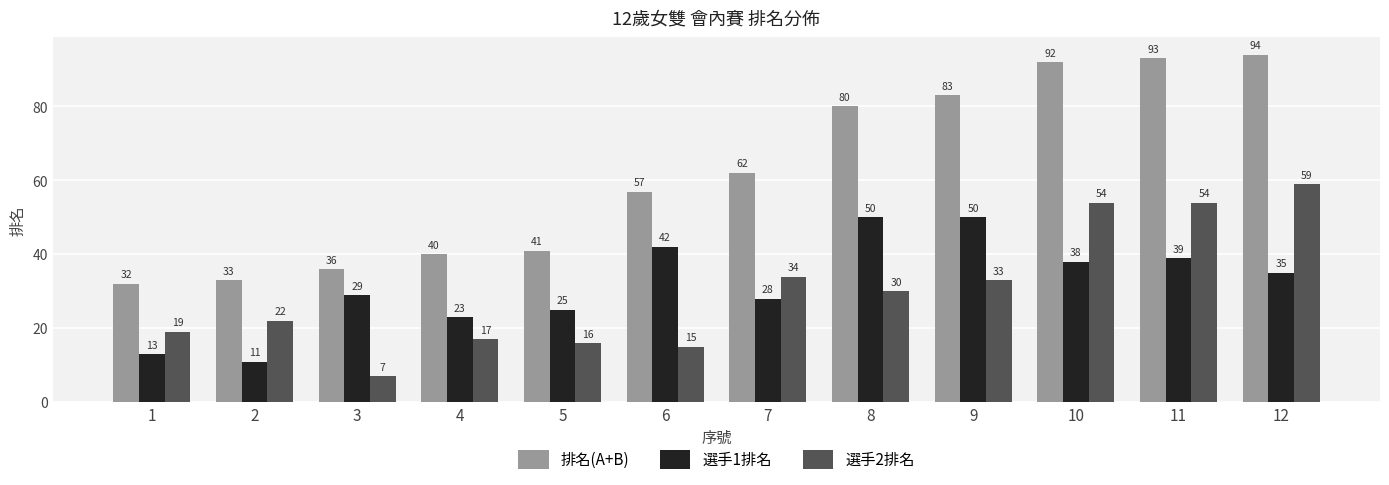

Which series changed the most between 7 and 9?

選手1排名